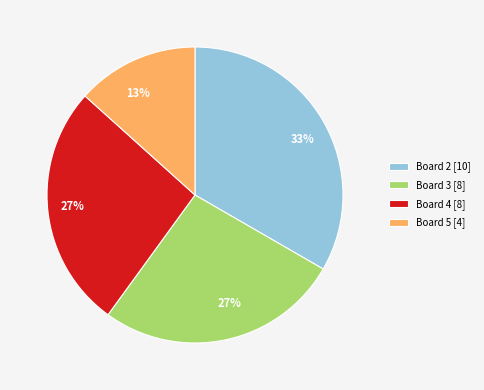

Combined, do Board 4 [8] and Board 5 [4] account for over 50%?

No